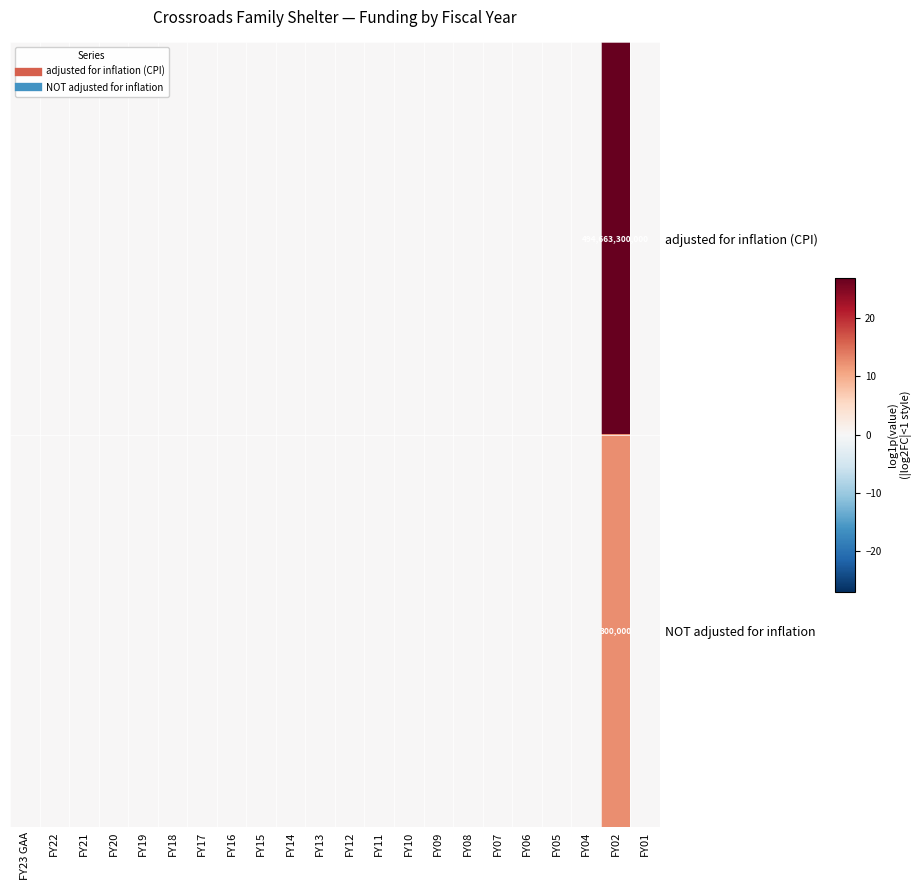

Count the number of categories in the chart.

22